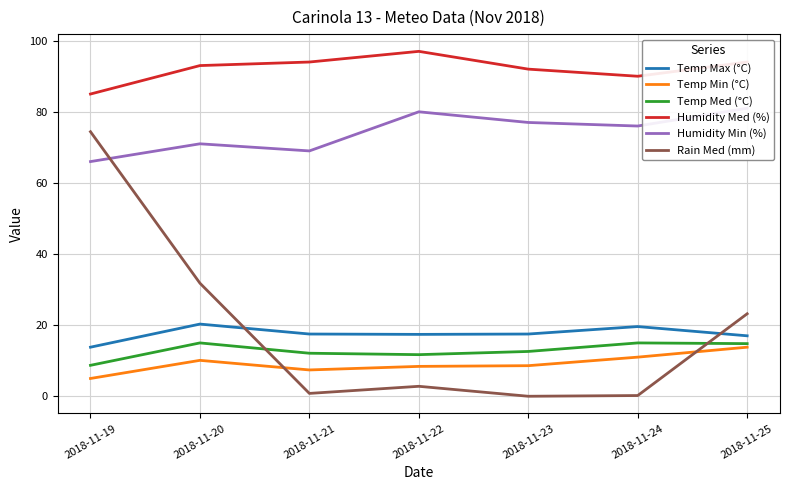

The value of Temp Med (°C) at 2018-11-21 is 12.1. True or false?

True